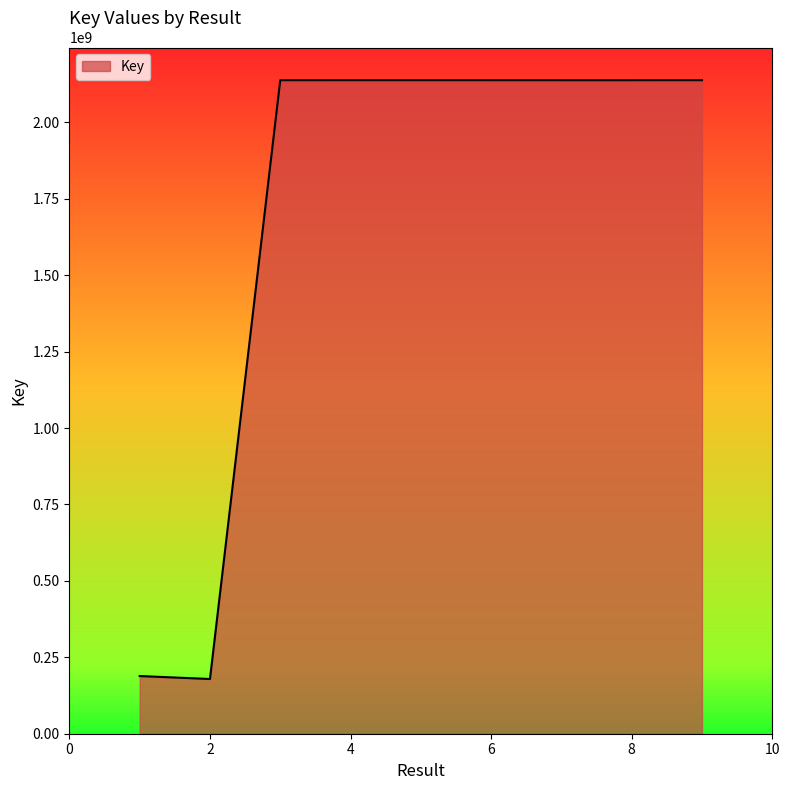

What is the difference between the maximum and minimum values?

1958724068